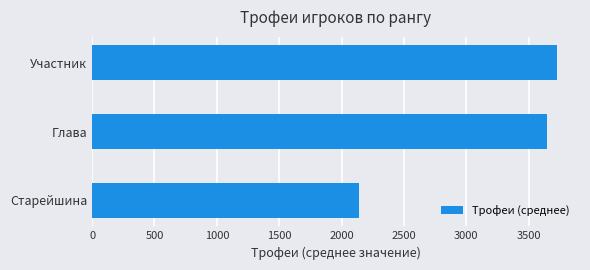

Reading bottom to top, extract all data points from this chart.

2143.5	3645.0	3725.2